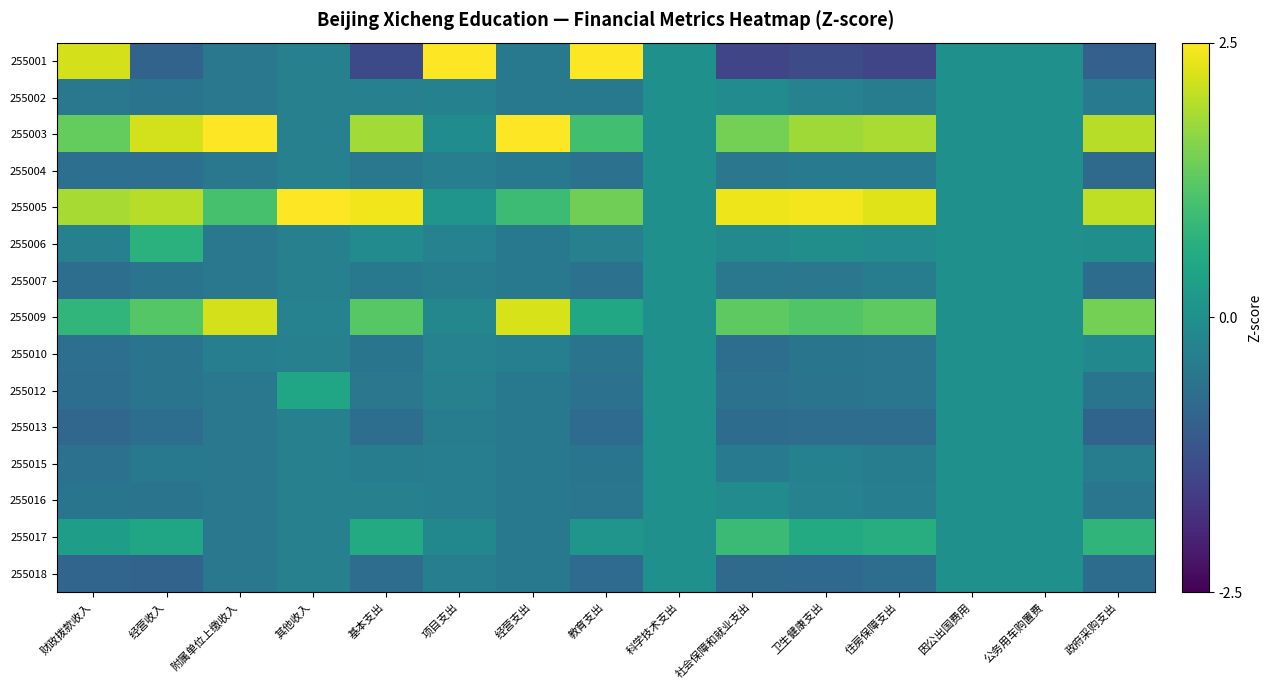

Which category has the lowest value across all series?

社会保障和就业支出